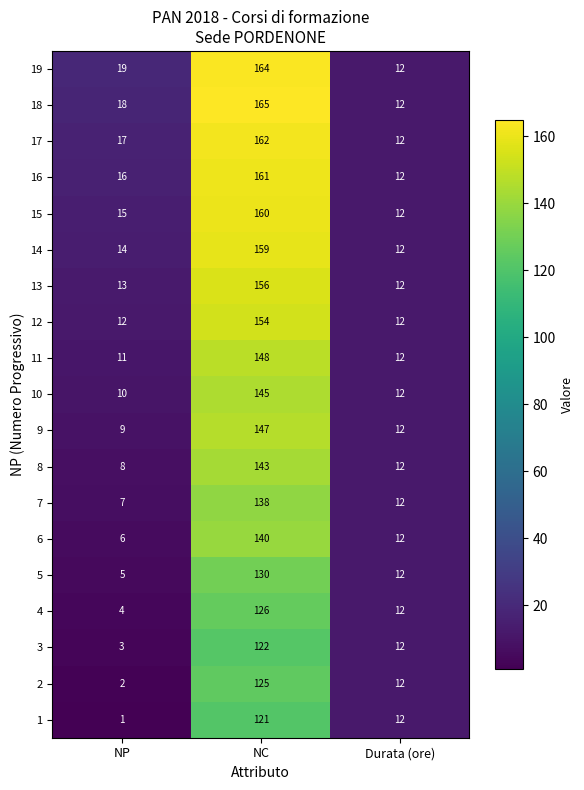

Where does the 9 series first go above 12?

NC